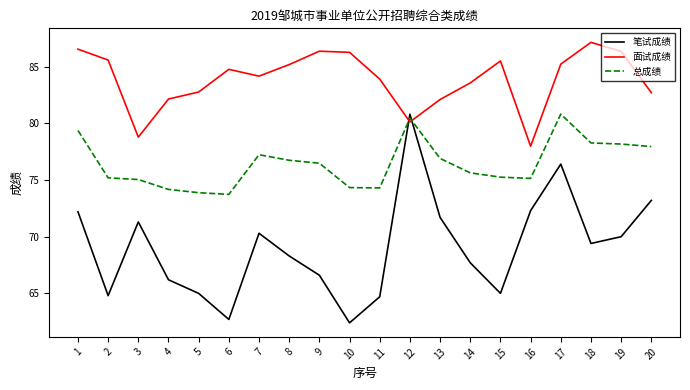

Is this an area chart (filled region under the line)?

No